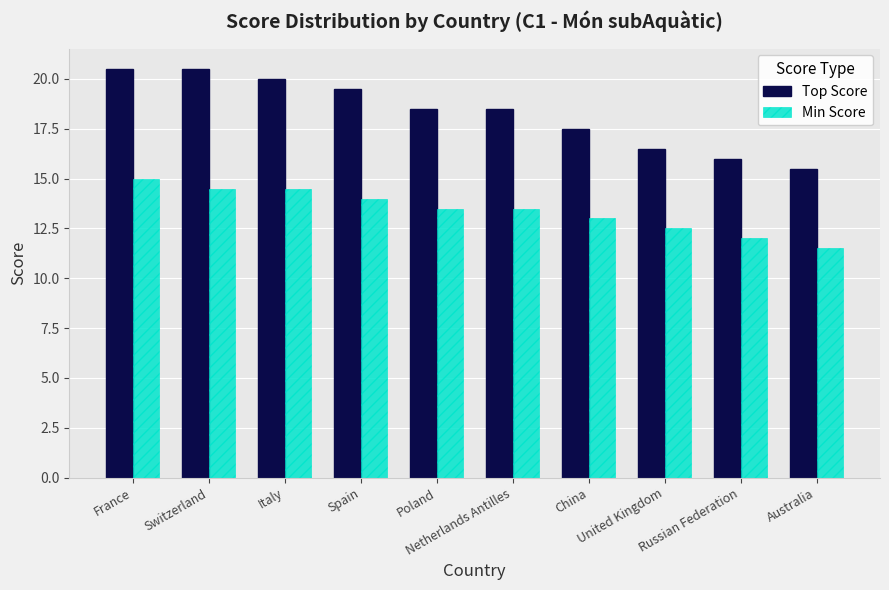

What position from the left is Spain?

4